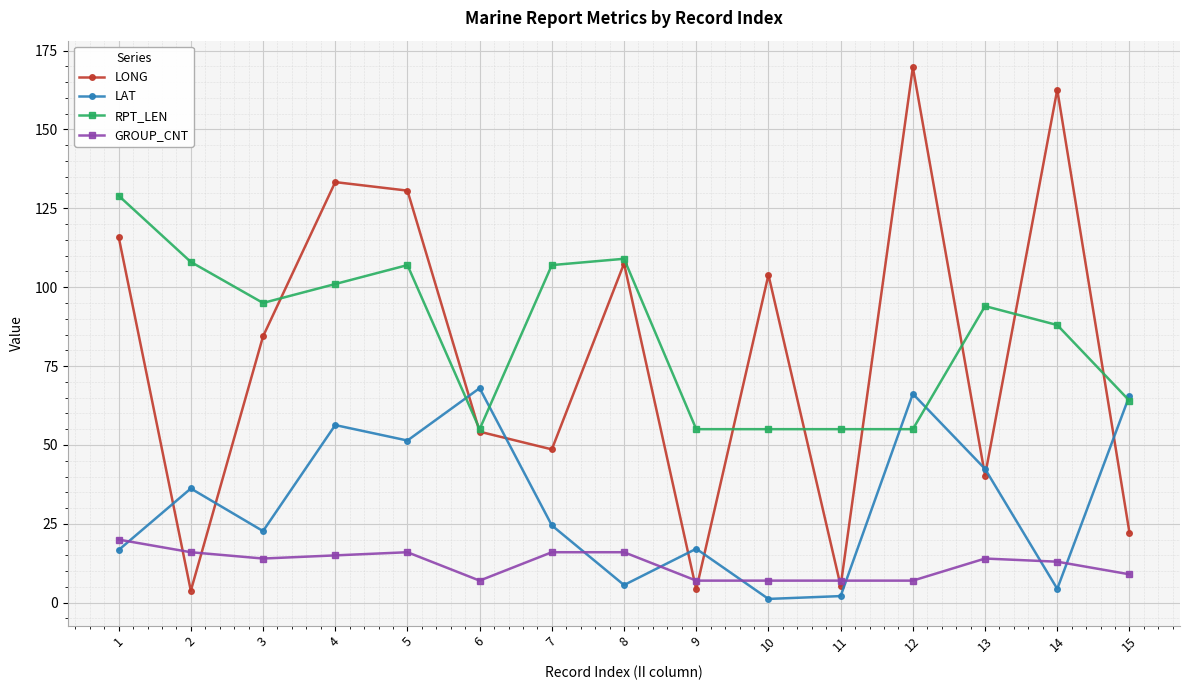

Which series has the widest spread of values?

LONG